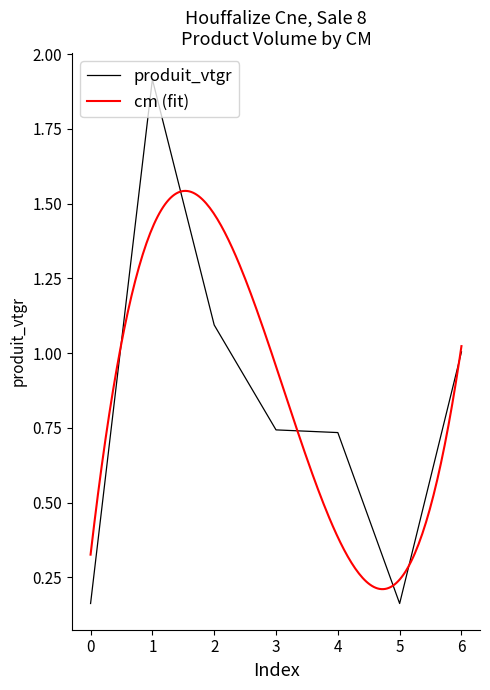

Rank the categories by value from highest to lowest.

1, 2, 6, 3, 4, 0, 5